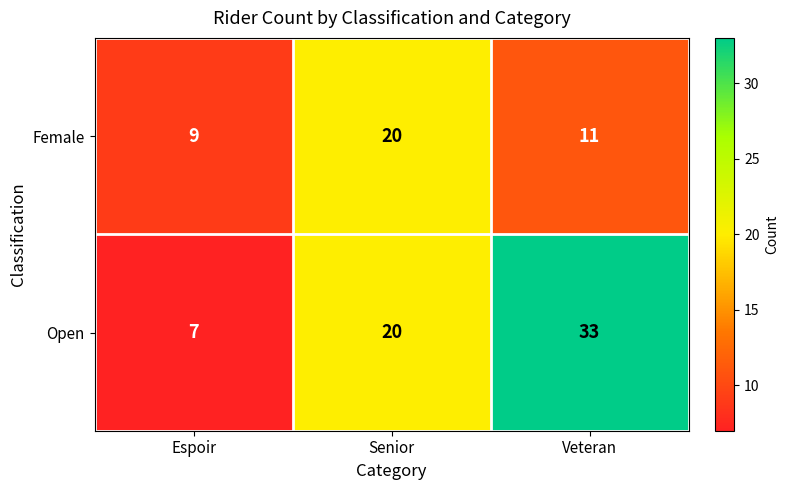

Which series has the widest spread of values?

Open